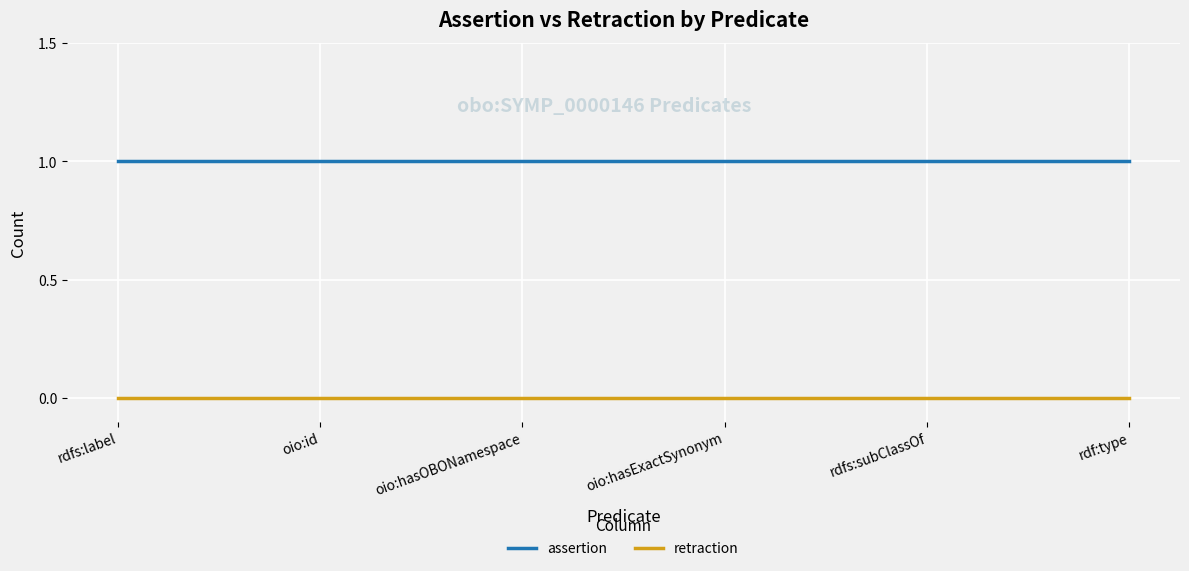

Rank the series by their average value, from lowest to highest.

retraction, assertion